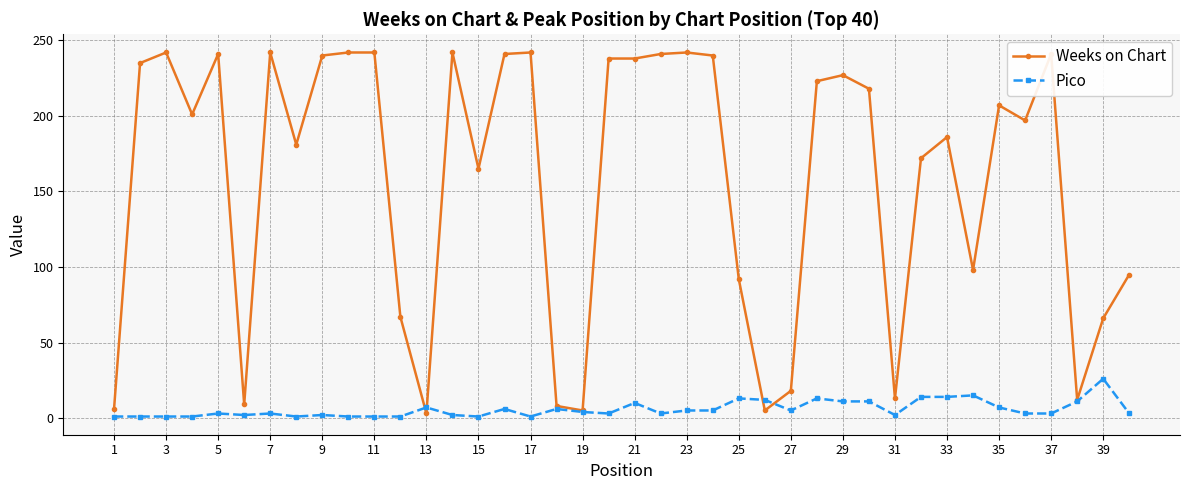

What is the minimum value shown in the chart?

1